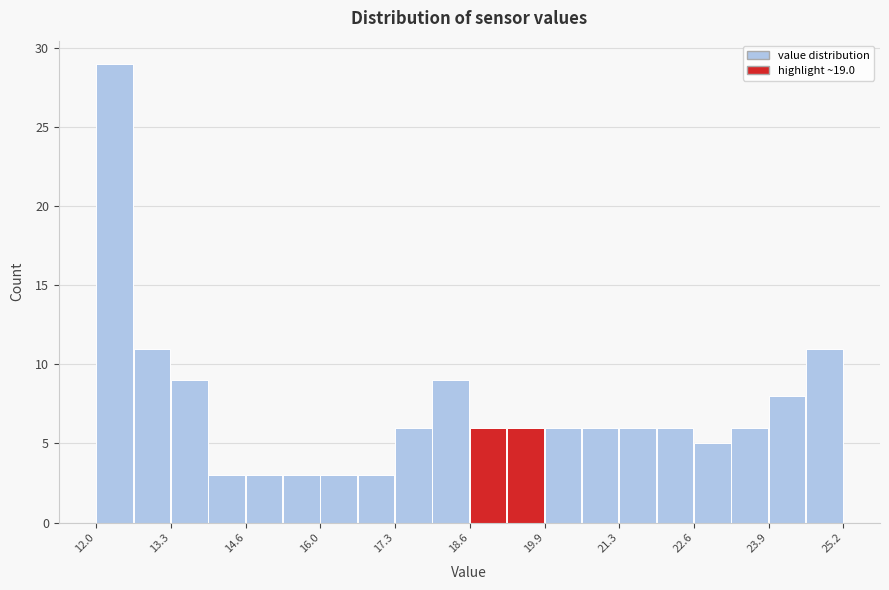

Around what value on the x-axis is the tallest bar? Give the approximate position of its centre, as read against the axis.

12.4